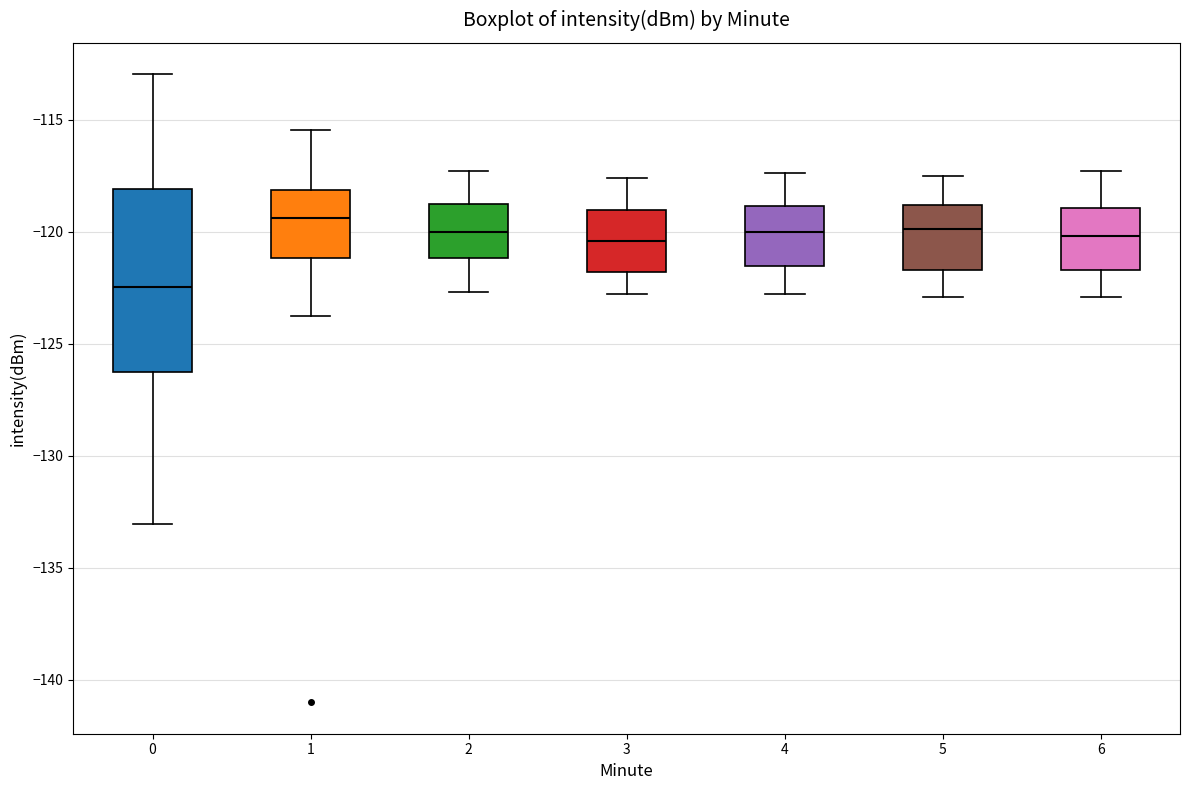

Reading left to right, transcribe this box plot: for each box, give where its median line is, the range the box spans, and where its two whiskers end, as read against the y-axis. The values are not printed on the chart, so give them approximately, as read against the axis.

0: median -122.5, box -126.5 to -118.0, whiskers -133.0 to -113.0
1: median -119.5, box -121.0 to -118.0, whiskers -124.0 to -115.5
2: median -120.0, box -121.0 to -118.5, whiskers -122.5 to -117.5
3: median -120.5, box -122.0 to -119.0, whiskers -123.0 to -117.5
4: median -120.0, box -121.5 to -119.0, whiskers -123.0 to -117.5
5: median -120.0, box -121.5 to -119.0, whiskers -123.0 to -117.5
6: median -120.0, box -121.5 to -119.0, whiskers -123.0 to -117.5